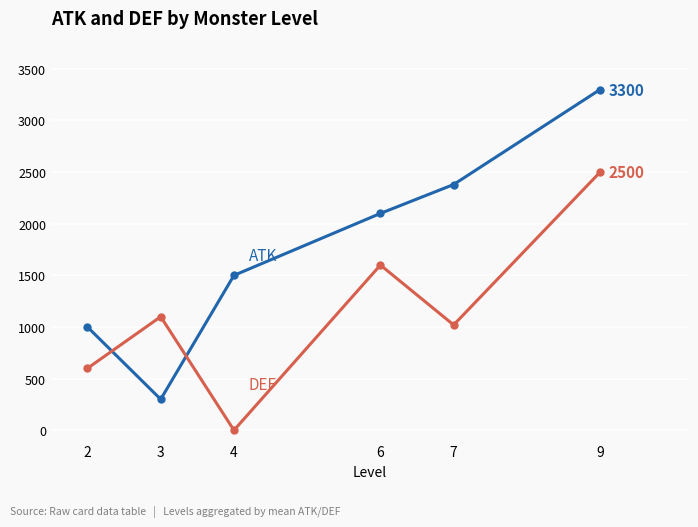

At which category is the sum across all series the highest?

9